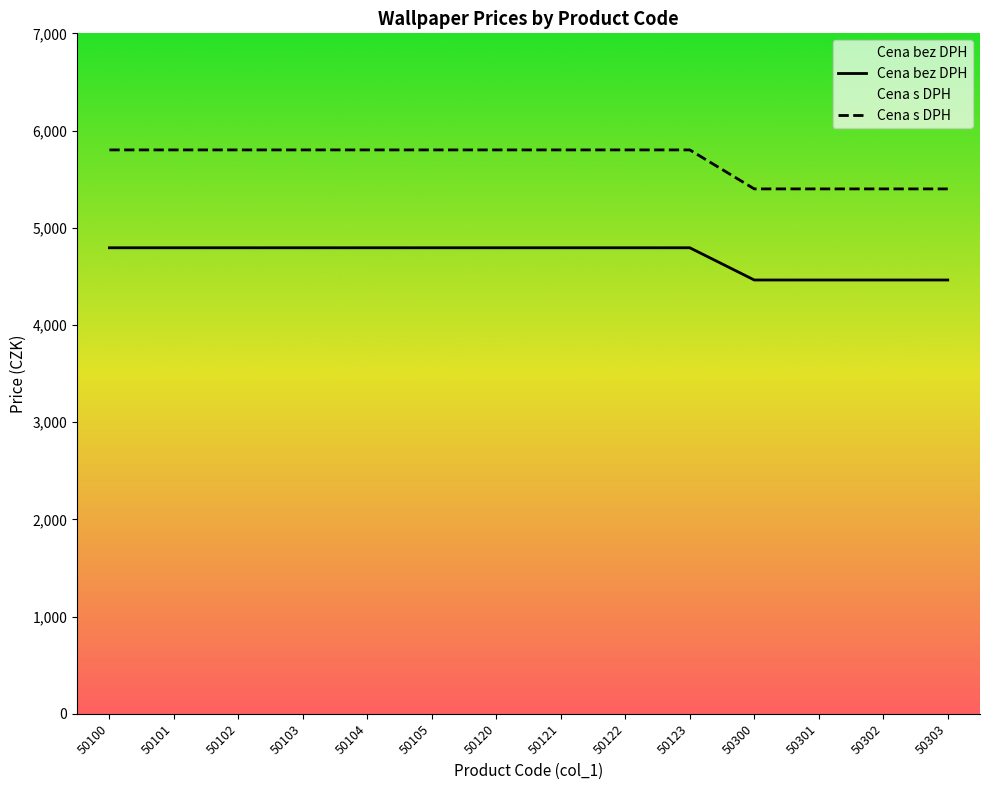

True or false: Cena bez DPH and Cena s DPH intersect in this chart.

False